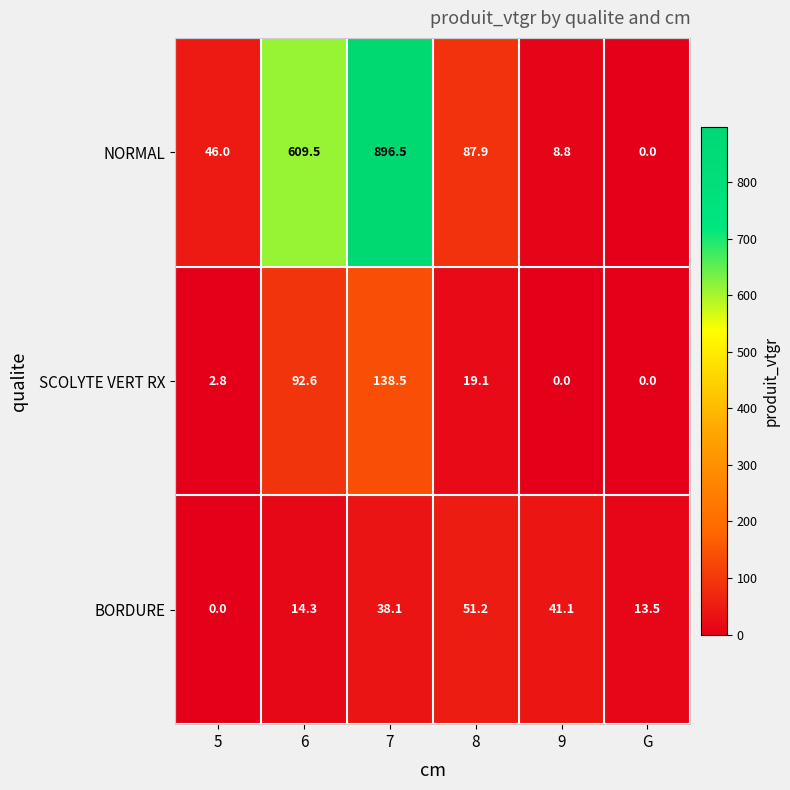

Where is BORDURE nearest to the value 25?

6